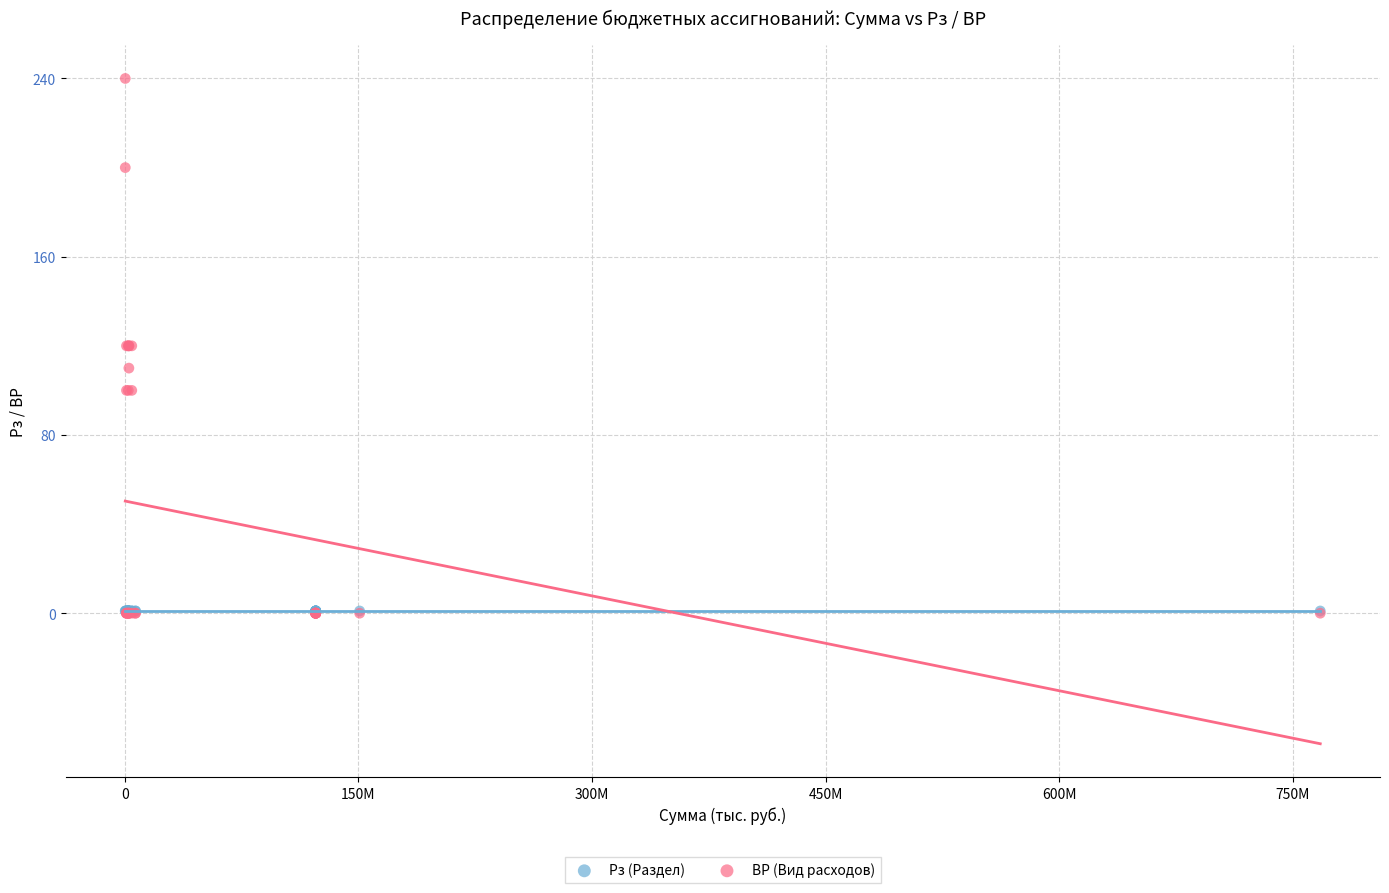

What are all the series names shown in the legend?

Рз (Раздел), ВР (Вид расходов)